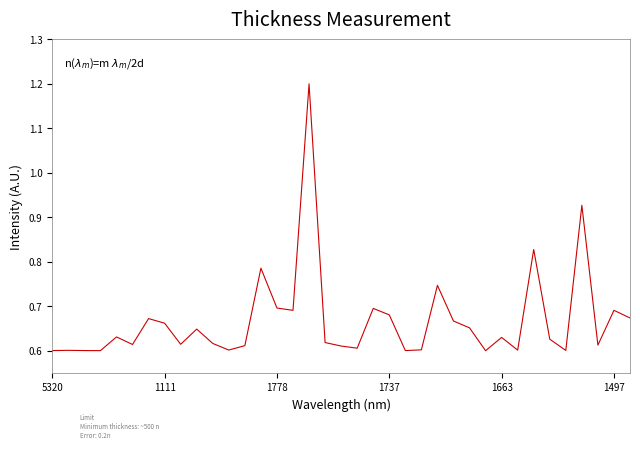

What is the greatest value displayed?

1.2